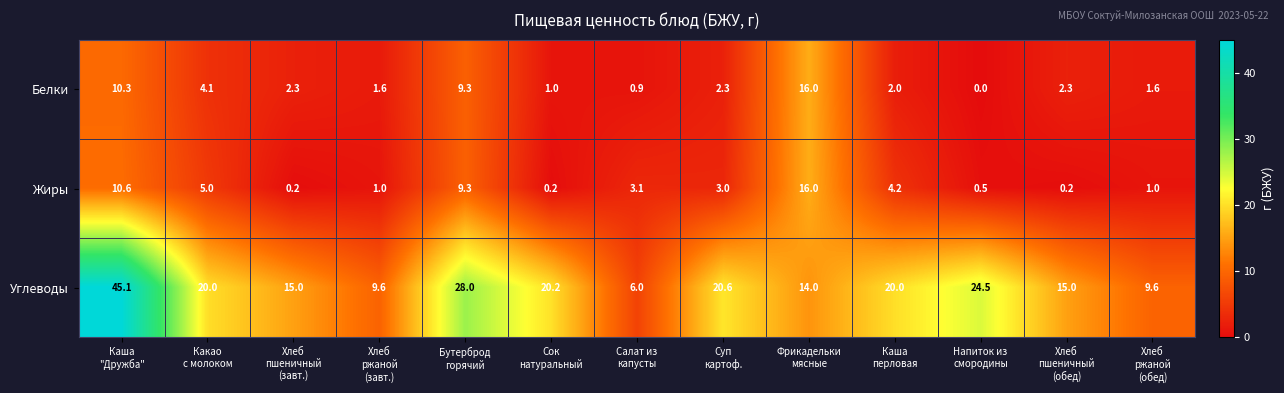

What is the maximum value for Белки?

16.0